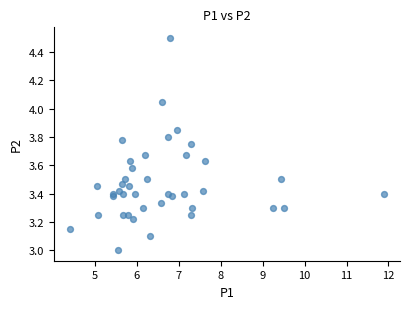

What is the range of Y values (max minus min)?

1.5